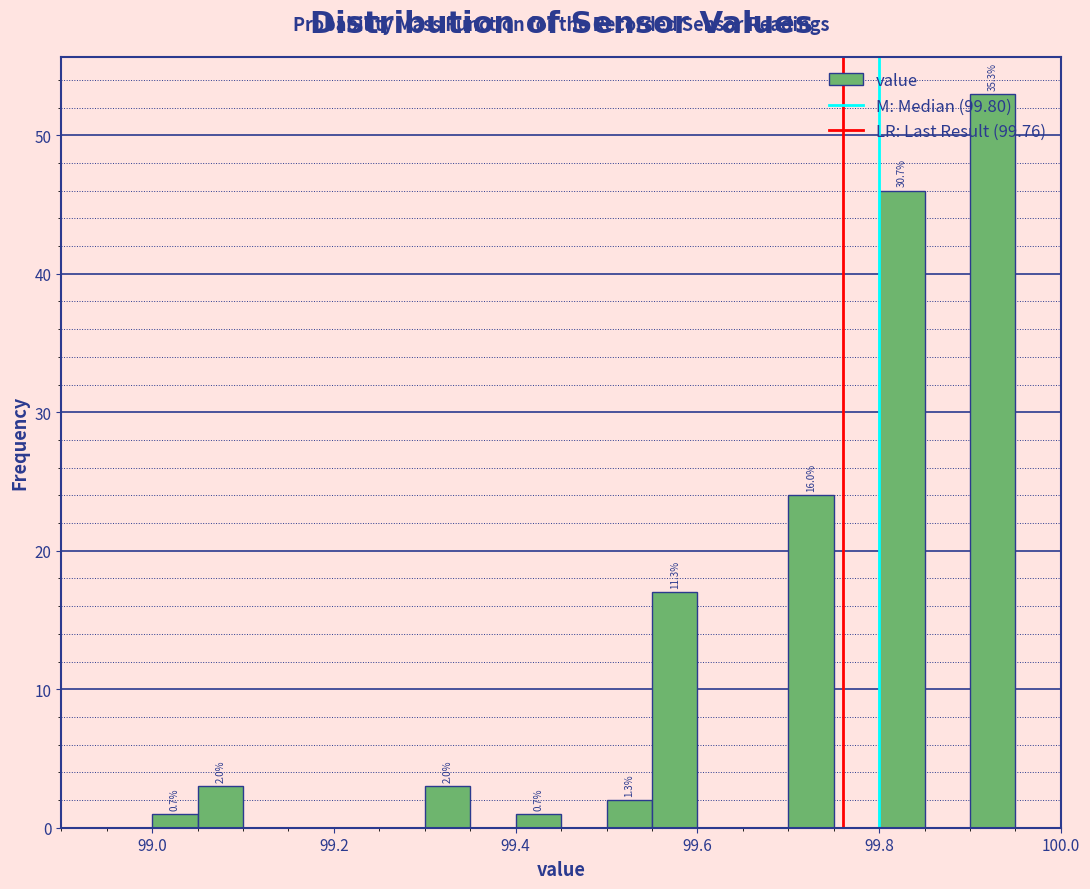

Read against the x-axis, roughly where is the centre of the tallest bar?

99.92